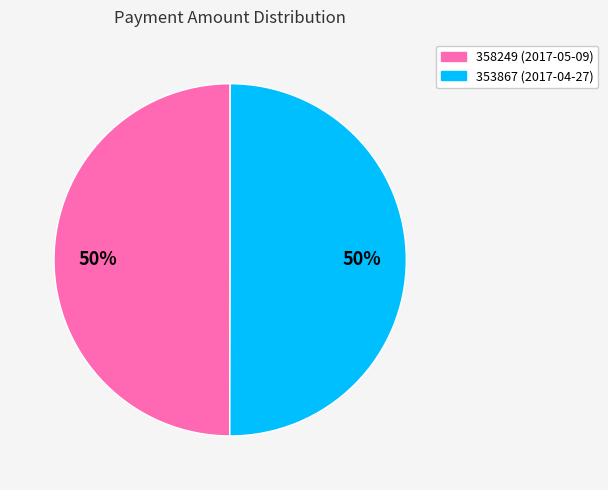

Is the sum of 358249 and 353867 greater than half?

Yes